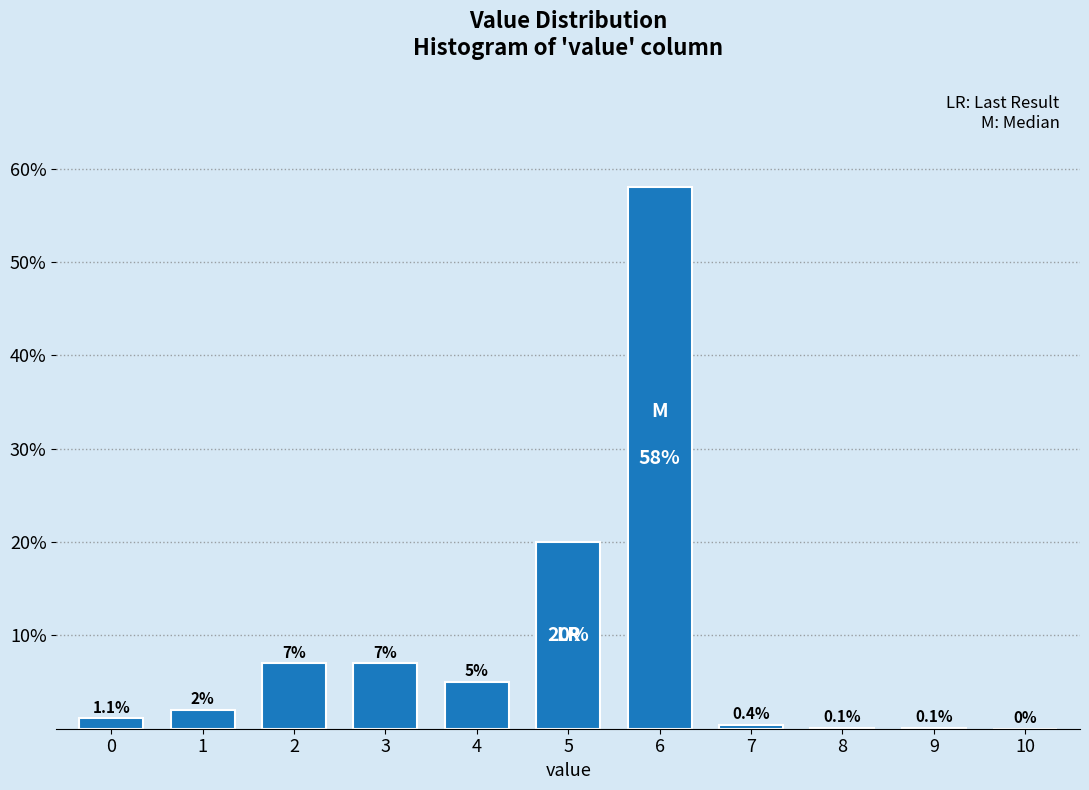

Reading left to right, what are all the values shown in this chart?

0=1.1	1=2.0	2=7.0	3=7.0	4=5.0	5=20.0	6=58.0	7=0.4	8=0.1	9=0.1	10=0.0